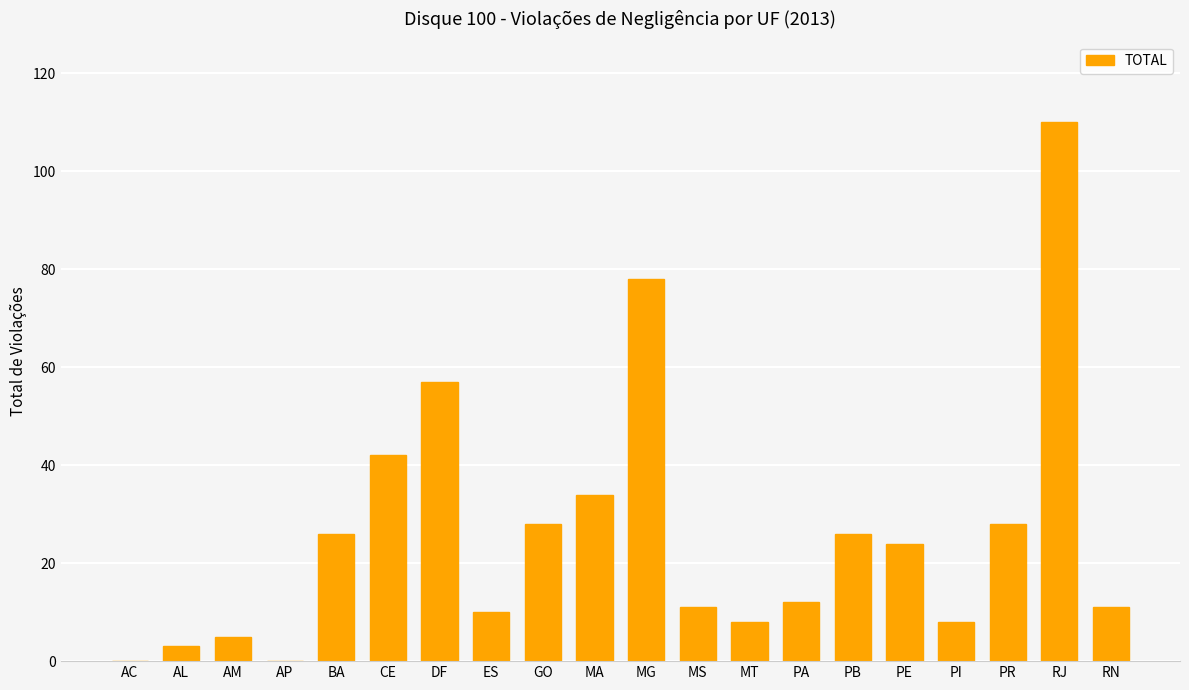

Read the value at GO, to the nearest 5.

30